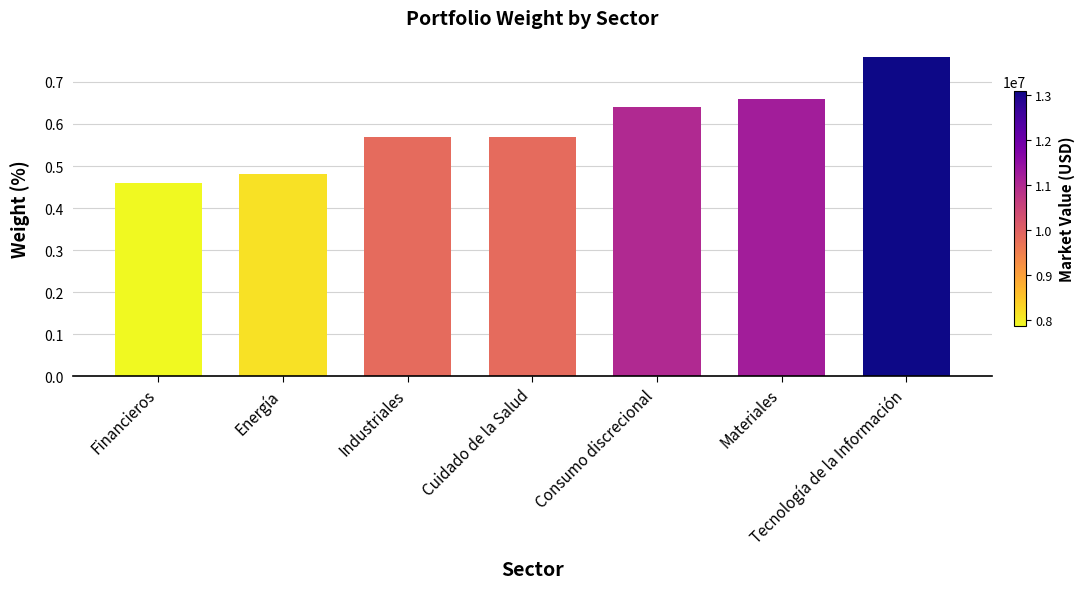

How many values are between 0 and 1?

7